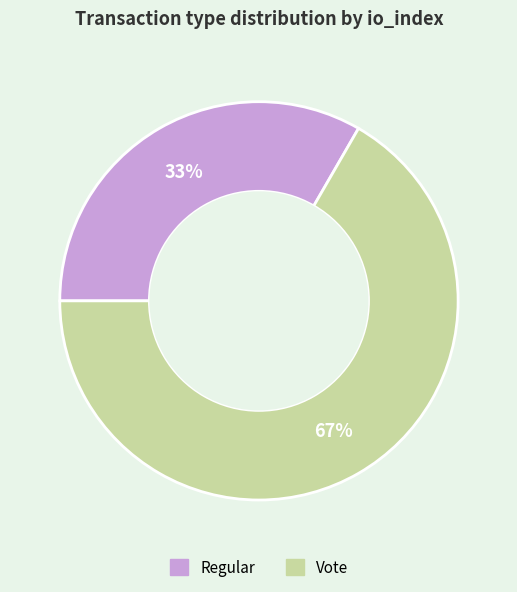

Rank the categories by value from highest to lowest.

Vote, Regular